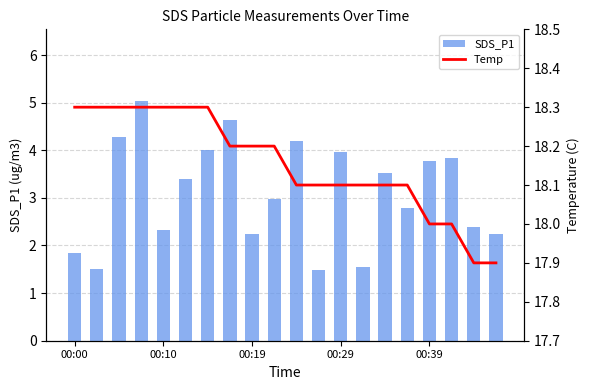

The value of SDS_P1 at 00:10 is 2.3. True or false?

True